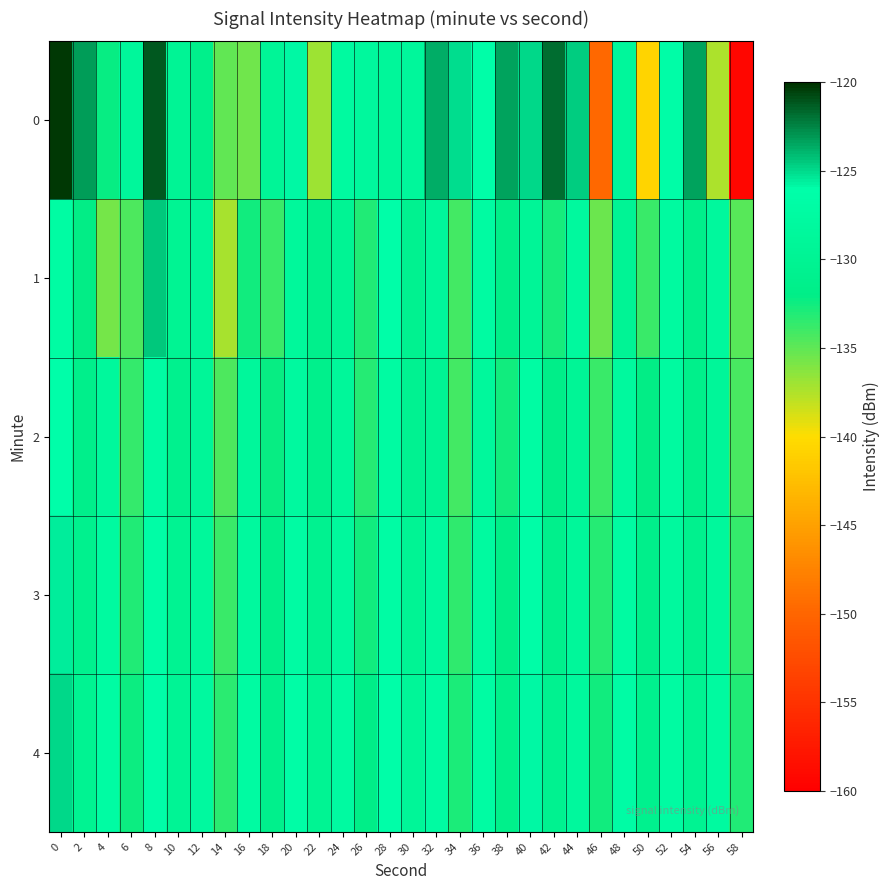

Reading left to right, extract all data points from this chart.

0: 0=-120.3	2=-123.2	4=-132.2	6=-128.7	8=-121.2	10=-129.7	12=-131.4	14=-135.1	16=-135.5	18=-129.3	20=-125.8	22=-137.0	24=-127.8	26=-128.2	28=-128.8	30=-128.7	32=-123.7	34=-125.1	36=-126.3	38=-123.4	40=-125.0	42=-121.9	44=-124.7	46=-149.8	48=-128.7	50=-140.6	52=-126.5	54=-123.4	56=-137.4	58=-159.3
1: 0=-127.2	2=-132.1	4=-135.7	6=-134.5	8=-124.4	10=-130.0	12=-129.1	14=-137.3	16=-132.6	18=-133.8	20=-128.5	22=-131.2	24=-129.8	26=-133.1	28=-126.4	30=-130.6	32=-128.9	34=-134.2	36=-127.5	38=-131.8	40=-129.3	42=-132.7	44=-128.1	46=-135.4	48=-129.6	50=-133.9	52=-127.8	54=-131.5	56=-128.2	58=-134.7
2: 0=-126.1	2=-131.5	4=-128.3	6=-133.7	8=-127.2	10=-130.8	12=-129.1	14=-134.5	16=-128.6	18=-132.3	20=-127.9	22=-131.1	24=-128.8	26=-133.2	28=-127.5	30=-130.4	32=-129.7	34=-134.1	36=-128.3	38=-132.6	40=-127.1	42=-131.8	44=-129.4	46=-133.8	48=-128.0	50=-132.1	52=-127.7	54=-131.4	56=-129.0	58=-134.3
3: 0=-125.5	2=-130.9	4=-127.7	6=-133.1	8=-126.6	10=-130.2	12=-128.5	14=-133.9	16=-128.0	18=-131.7	20=-127.3	22=-130.5	24=-128.2	26=-132.6	28=-126.9	30=-129.8	32=-128.1	34=-133.5	36=-127.7	38=-132.0	40=-126.5	42=-131.2	44=-128.8	46=-133.2	48=-127.4	50=-131.5	52=-128.1	54=-130.8	56=-128.4	58=-133.7
4: 0=-124.9	2=-130.3	4=-127.1	6=-132.5	8=-126.0	10=-129.6	12=-127.9	14=-133.3	16=-127.4	18=-131.1	20=-126.7	22=-129.9	24=-127.6	26=-132.0	28=-126.3	30=-129.2	32=-127.5	34=-132.9	36=-127.1	38=-131.4	40=-125.9	42=-130.6	44=-128.2	46=-132.6	48=-126.8	50=-130.9	52=-127.5	54=-130.2	56=-127.8	58=-133.1